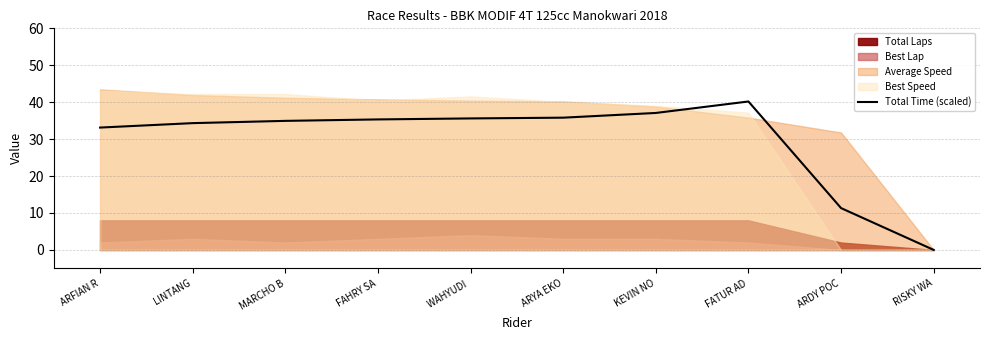

List the labels in order of value, largest first.

FATUR AD, KEVIN NO, ARYA EKO, WAHYUDI , FAHRY SA, MARCHO B, LINTANG, ARFIAN R, ARDY POC, RISKY WA